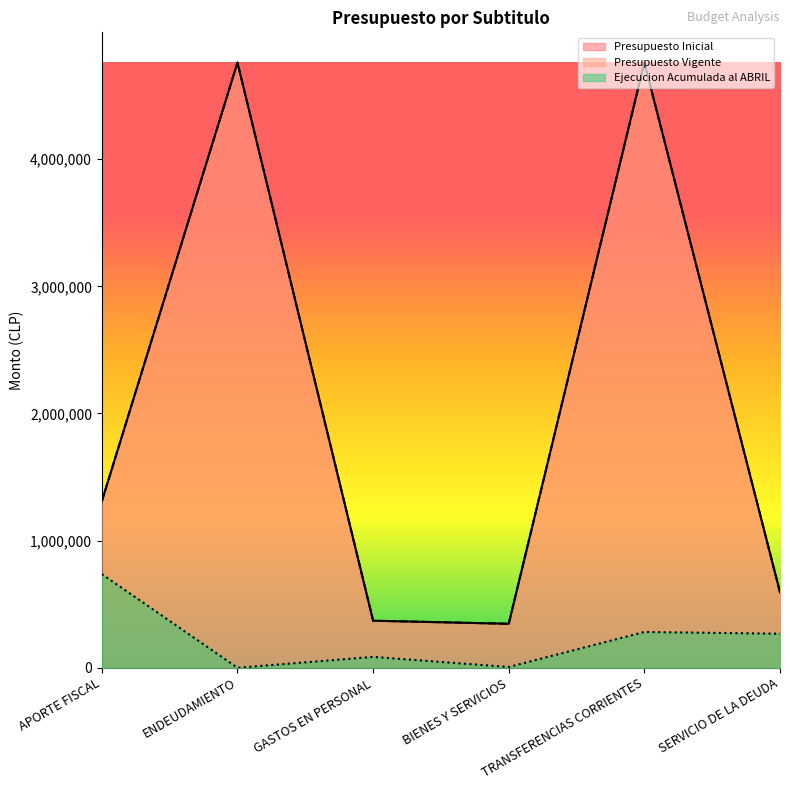

What is the average value of the Ejecucion Acumulada al ABRIL series?

229647